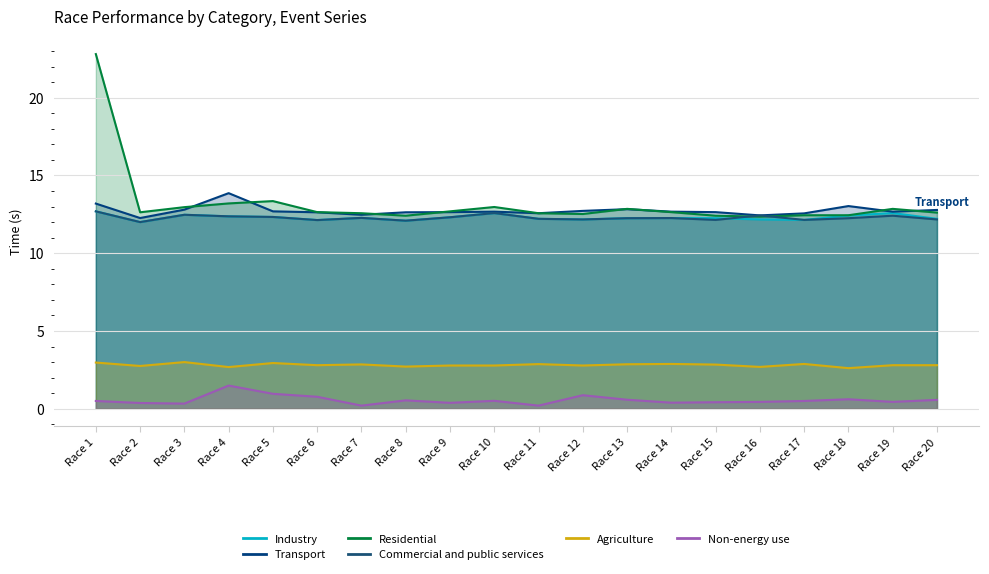

Which category has the highest value in the Industry series?

Race 1